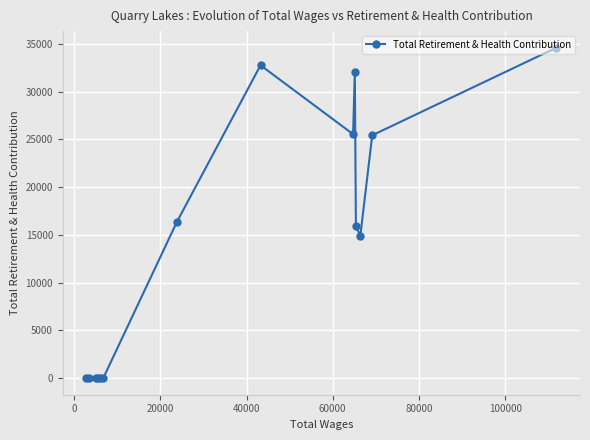

What is the sum of all values?

197574